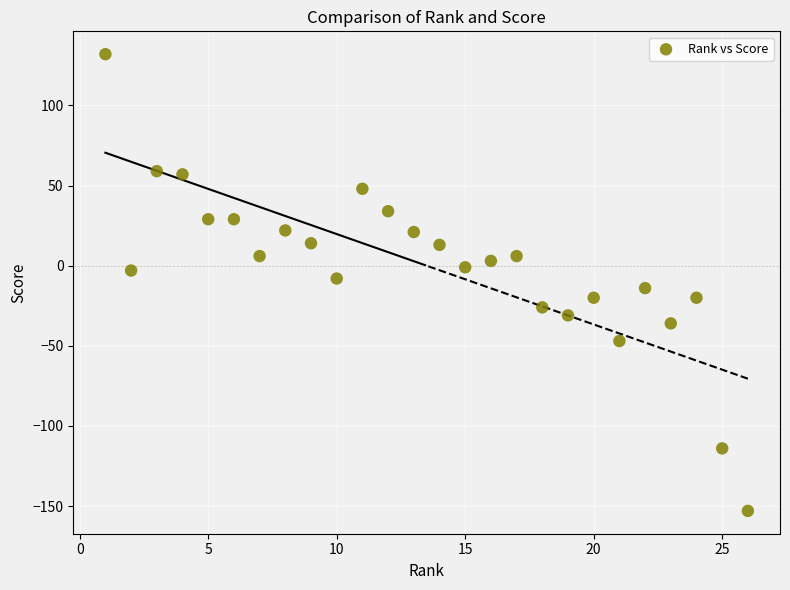

What is the range of Y values (max minus min)?

285